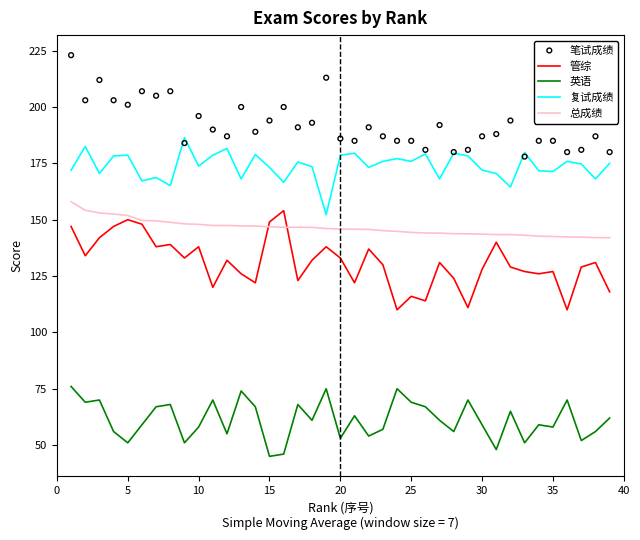

At how many categories does at least one series exceed 179?

39